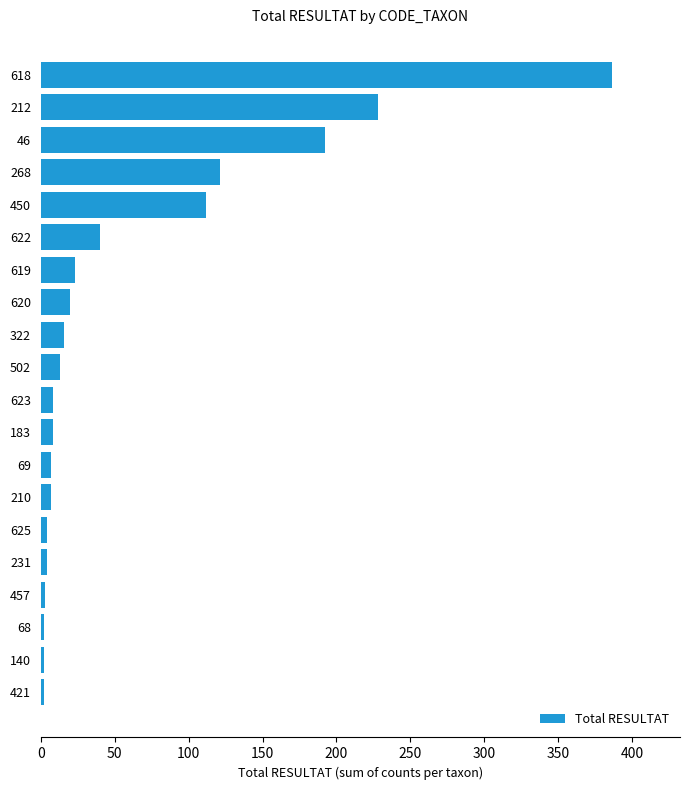

Which category has the highest value across all series?

618